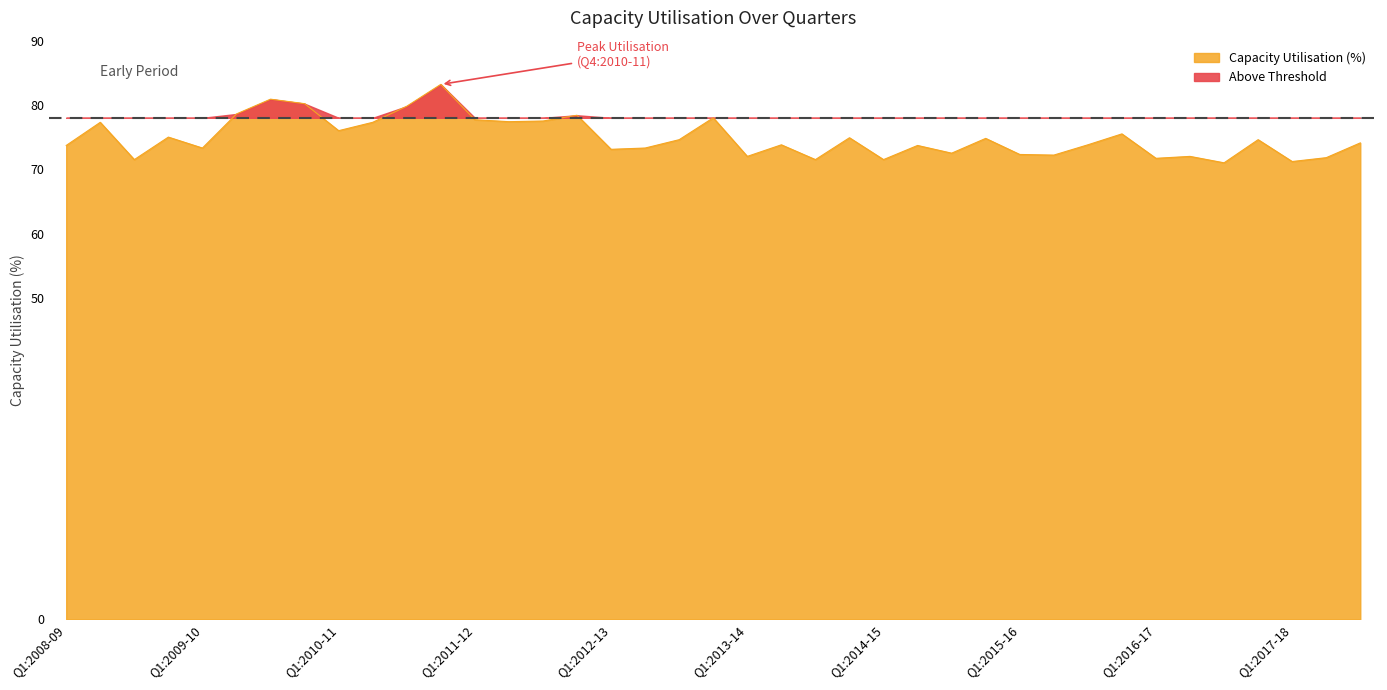

What position from the right is Q3:2011-12?

25